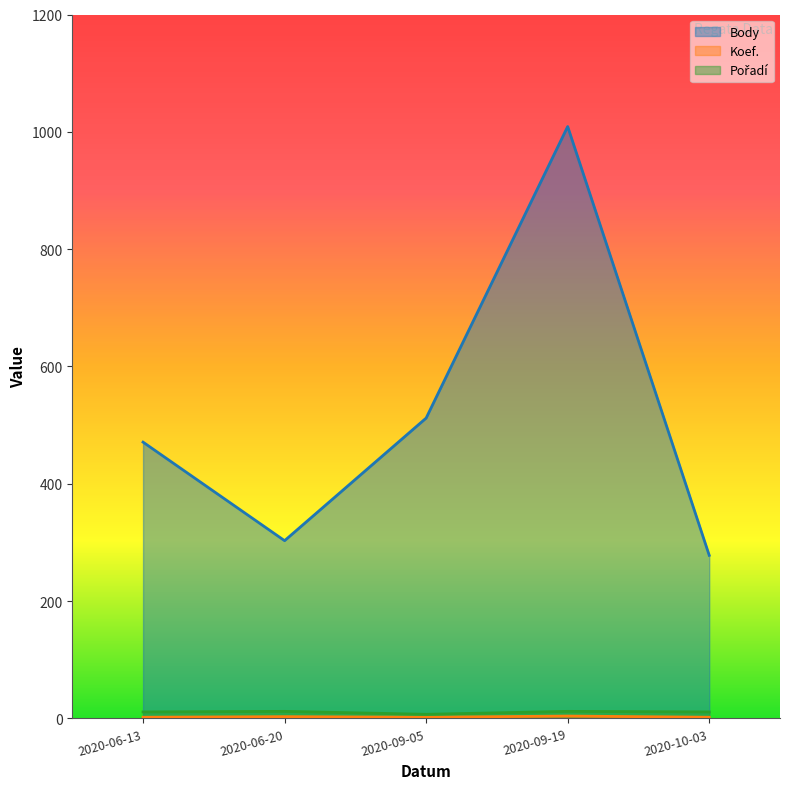

Rank the series at 2020-06-13 from highest to lowest value.

Body, Pořadí, Koef.